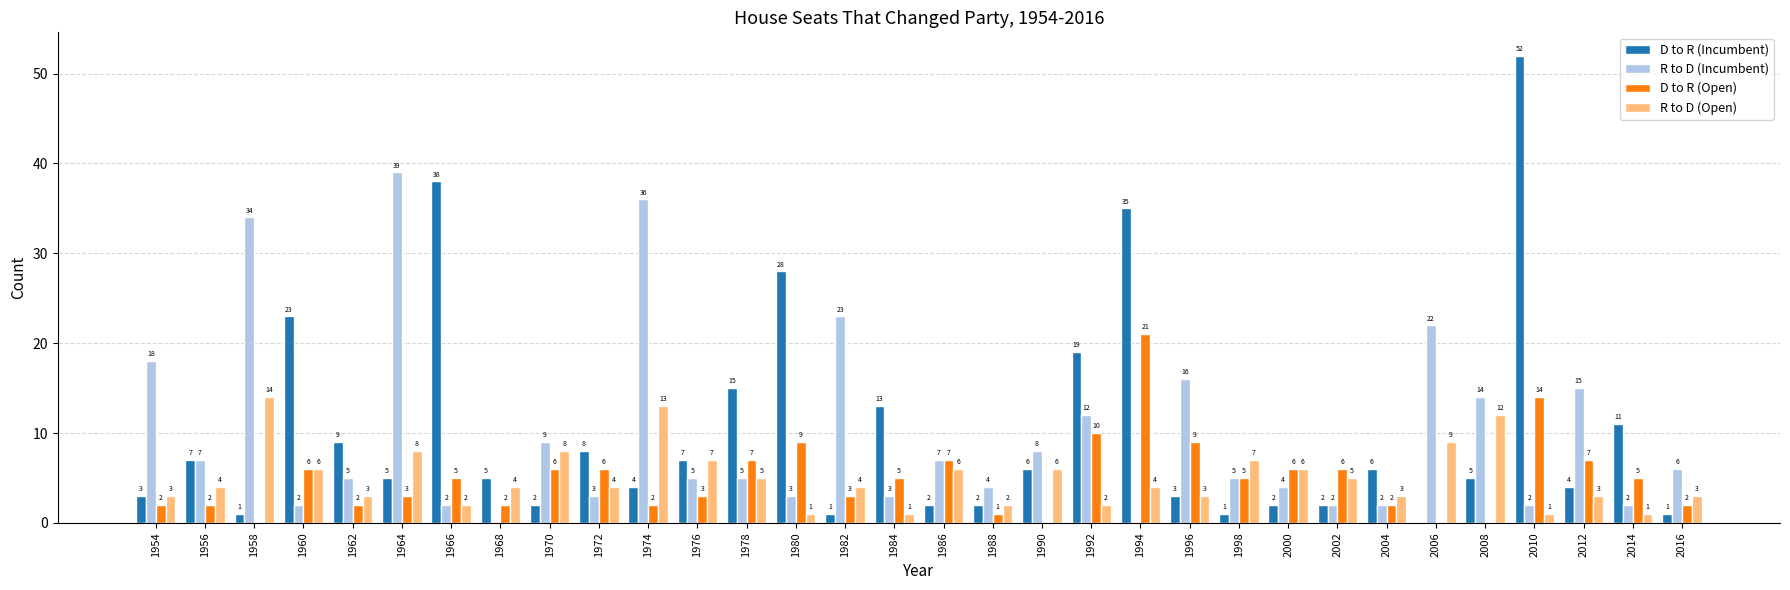

What is the sum of the R to D (Incumbent) values at 2002 and 1954?

20